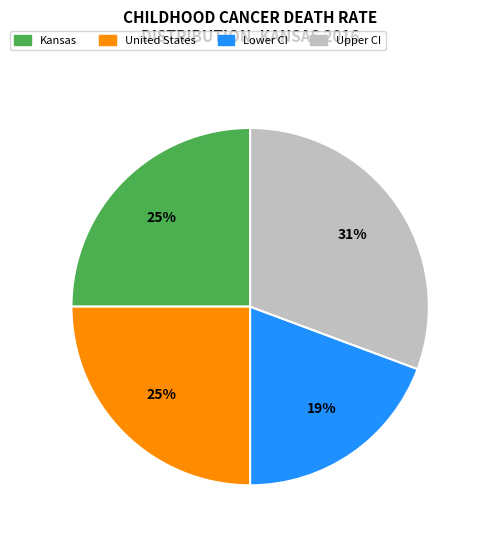

To the nearest percent, what is the combined percentage of Lower CI and United States?

44%